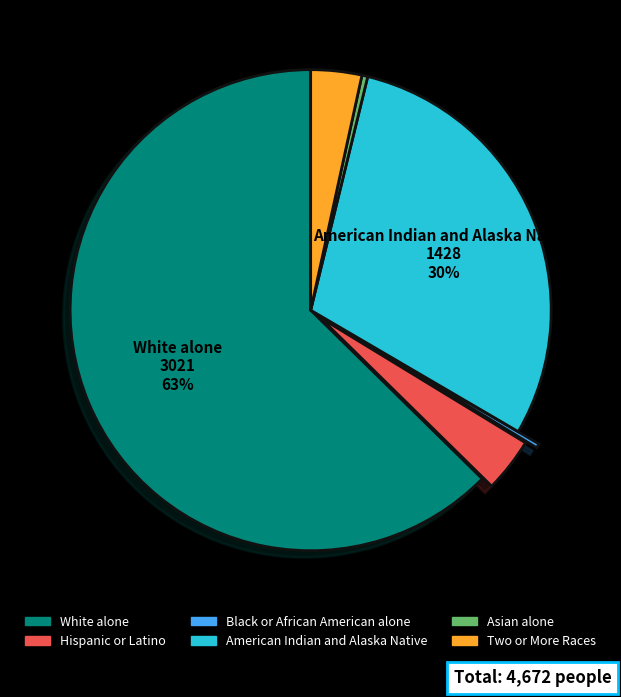

To the nearest percent, what portion does Two or More Races represent?

3%